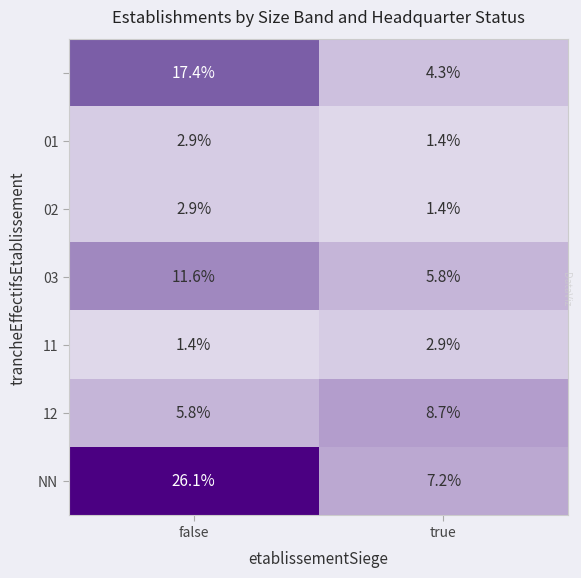

At which category is the sum across all series the highest?

false